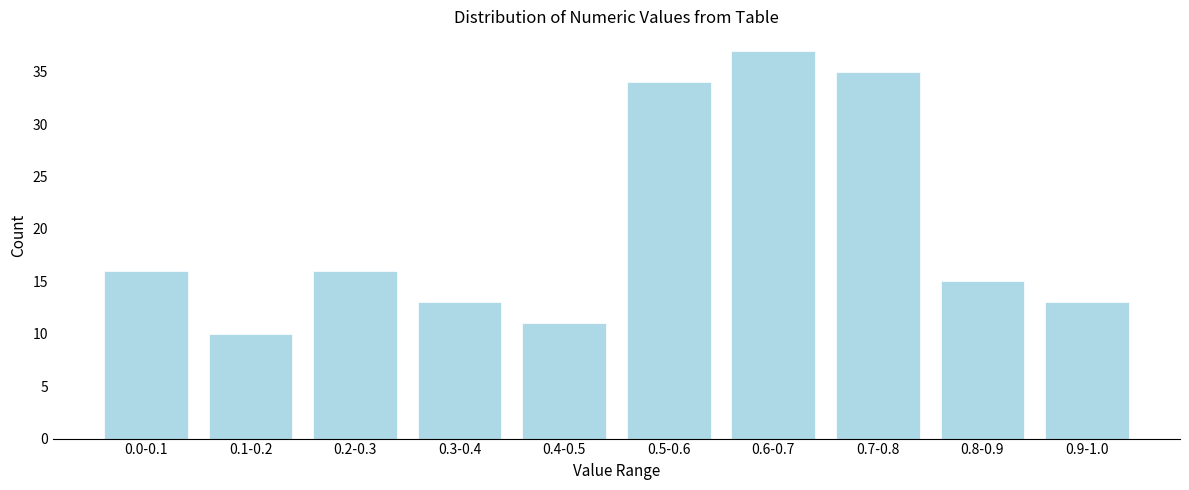

Reading left to right, extract all data points from this chart.

16	10	16	13	11	34	37	35	15	13